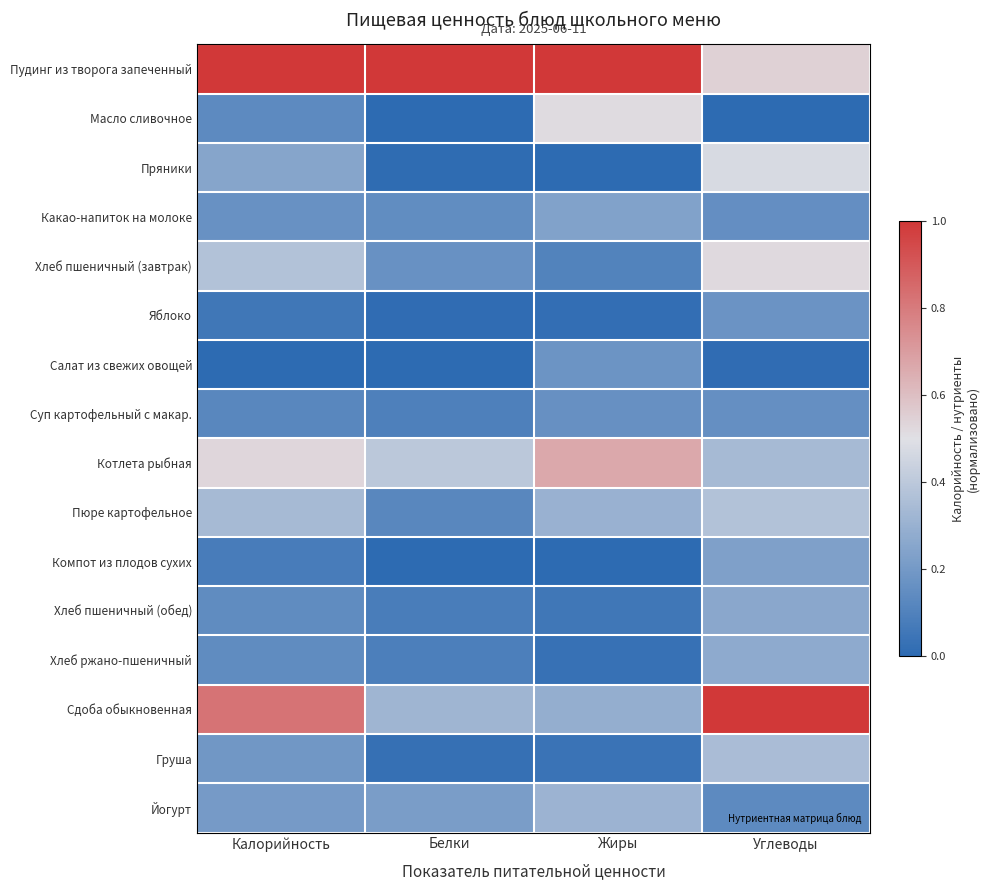

What is the greatest value displayed?

1.0